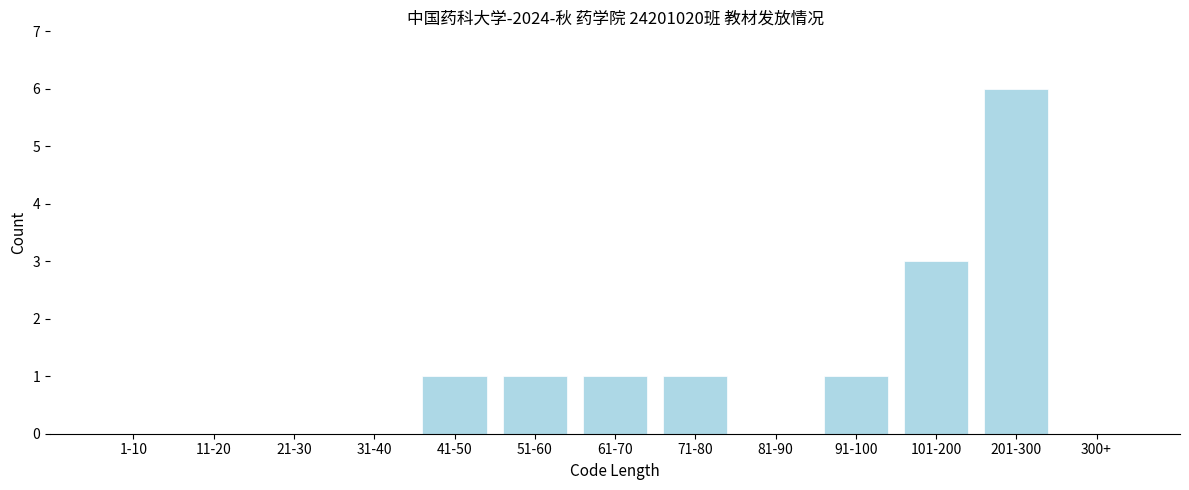

Reading left to right, list all the values displayed in this chart.

1-10=0	11-20=0	21-30=0	31-40=0	41-50=1	51-60=1	61-70=1	71-80=1	81-90=0	91-100=1	101-200=3	201-300=6	300+=0